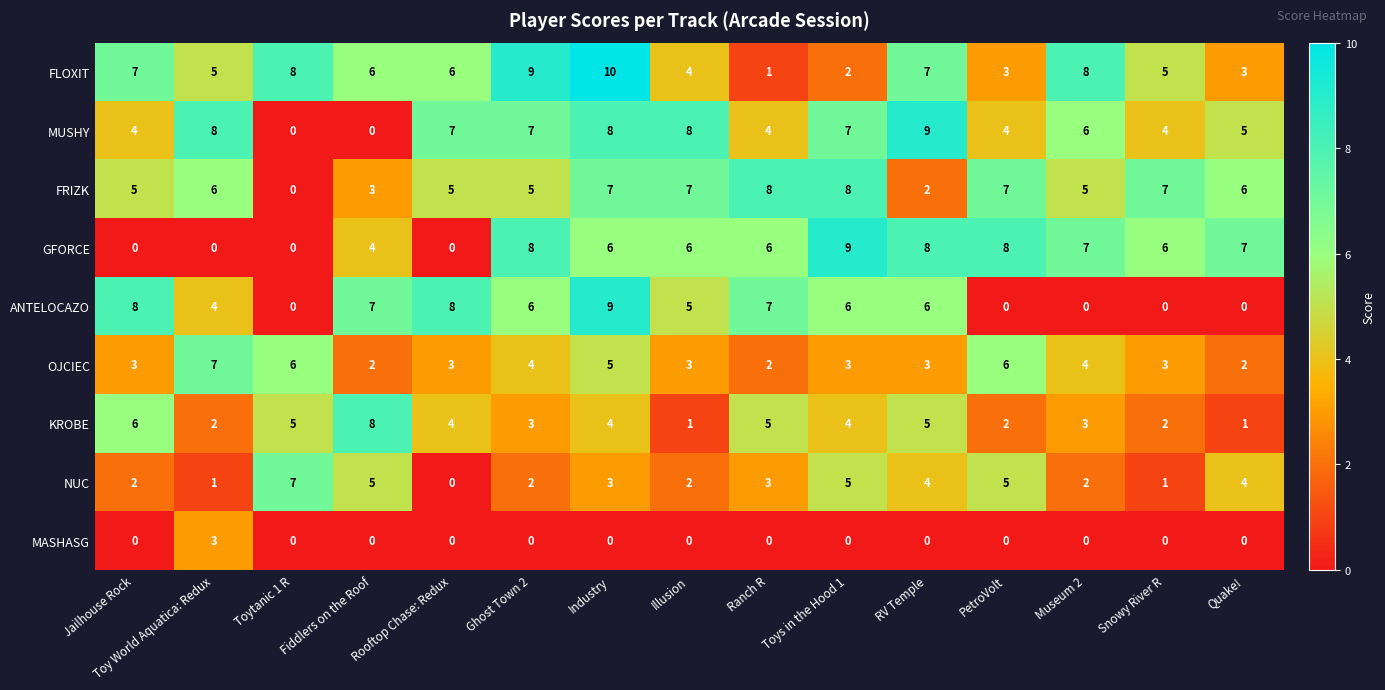

Between Illusion and Museum 2, which series saw the biggest shift?

ANTELOCAZO